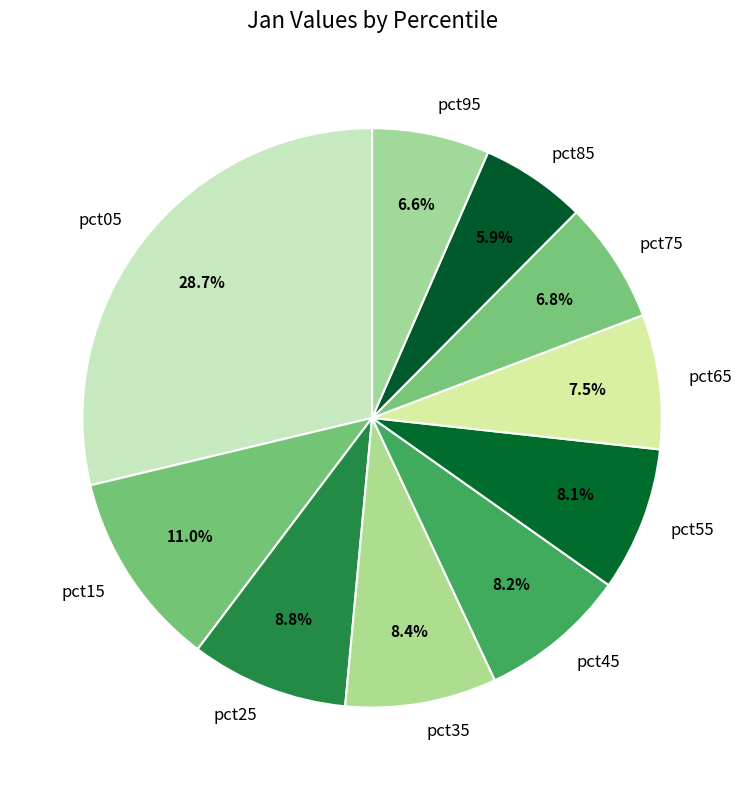

To the nearest percent, what is the average slice percentage?

10%